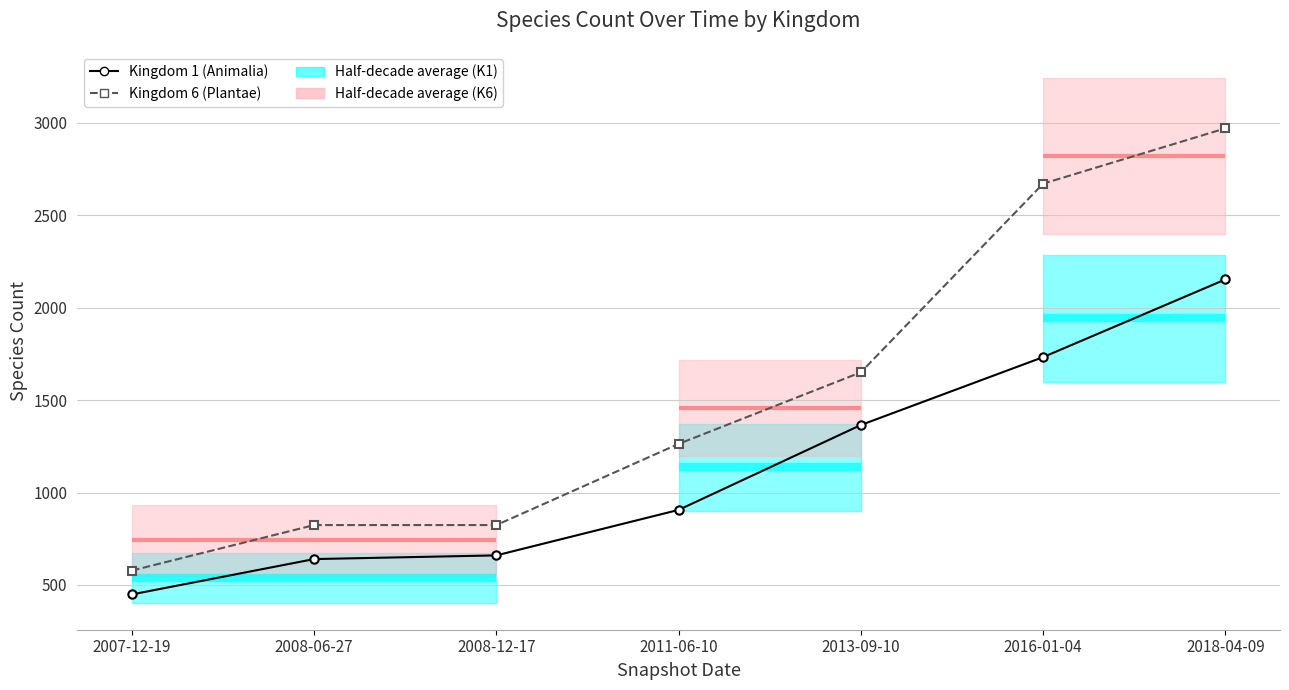

True or false: Kingdom 1 (Animalia) and Kingdom 6 (Plantae) intersect in this chart.

False